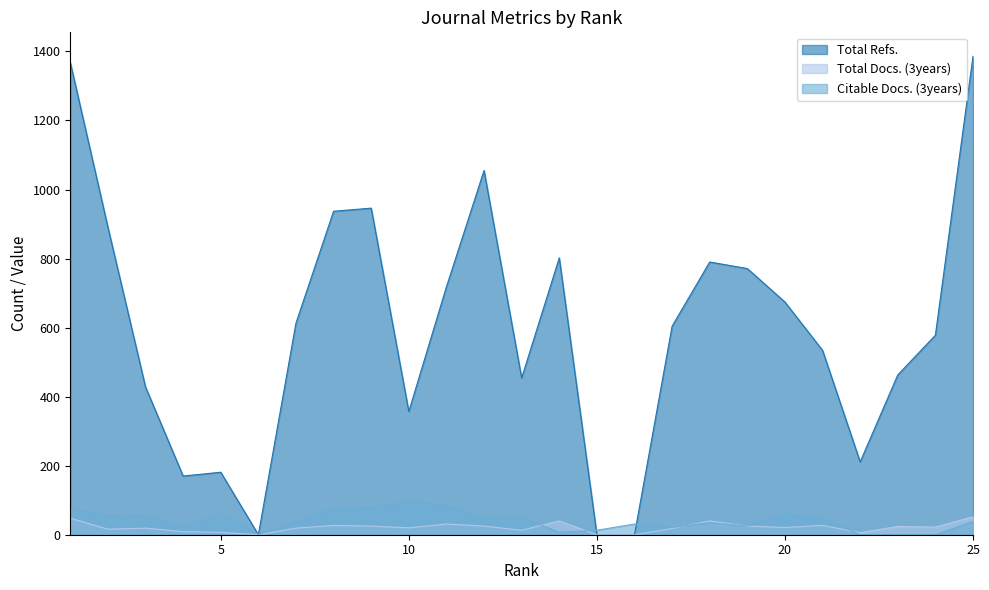

Rank the series at 7 from lowest to highest value.

Total Docs. (3years), Citable Docs. (3years), Total Refs.